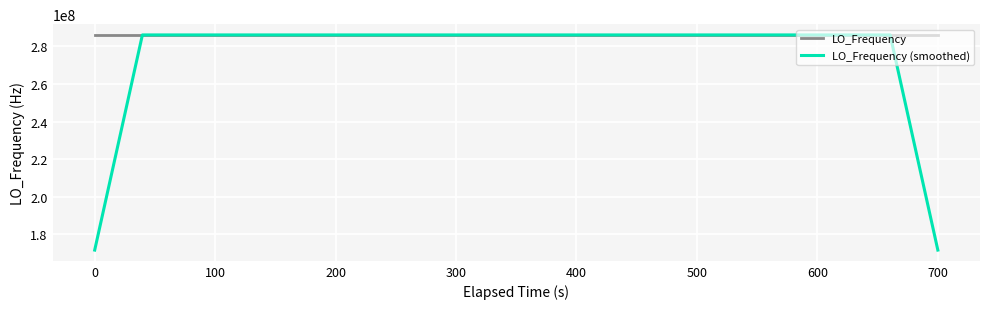

Which series has the largest total across all categories?

LO_Frequency